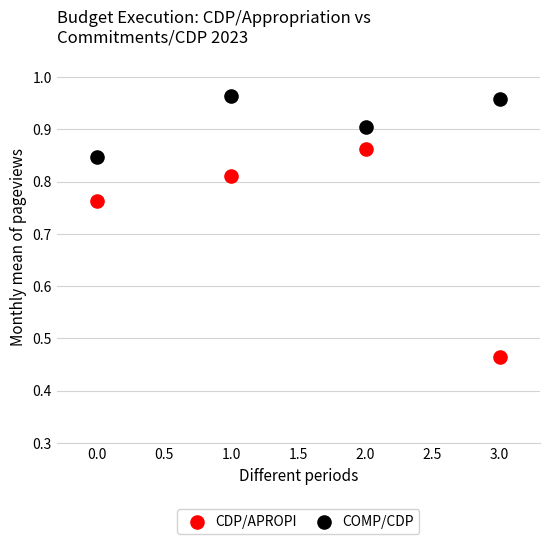

Which series has the widest spread of Y values?

CDP/APROPI